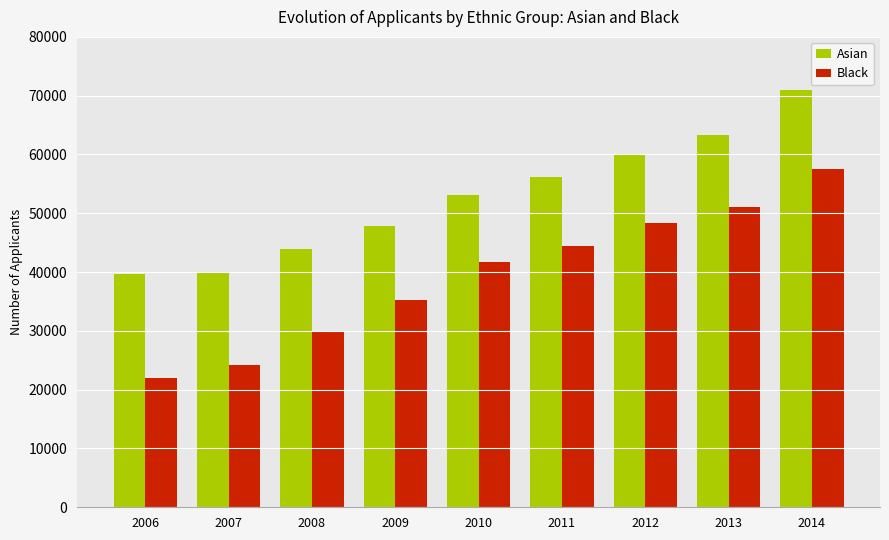

Where is Black nearest to the value 39727?

2010